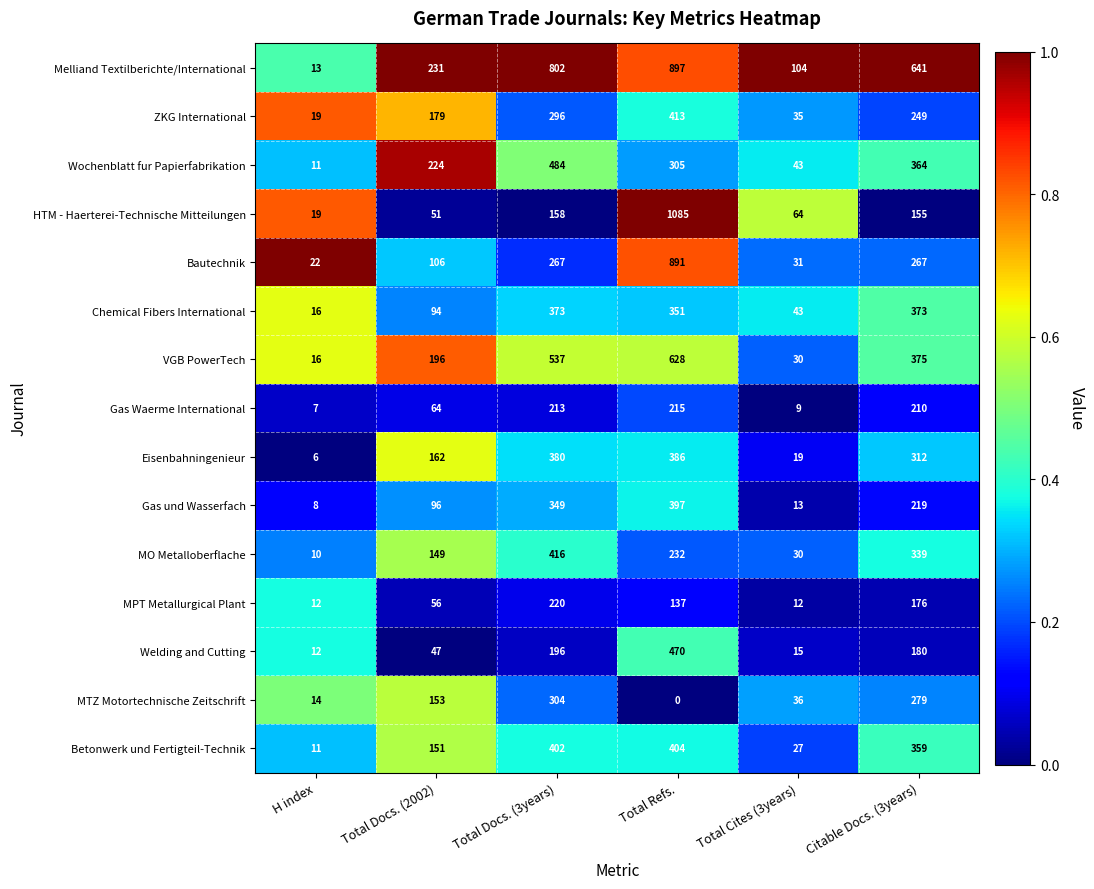

The Betonwerk und Fertigteil-Technik series shows 15 at H index. True or false?

False